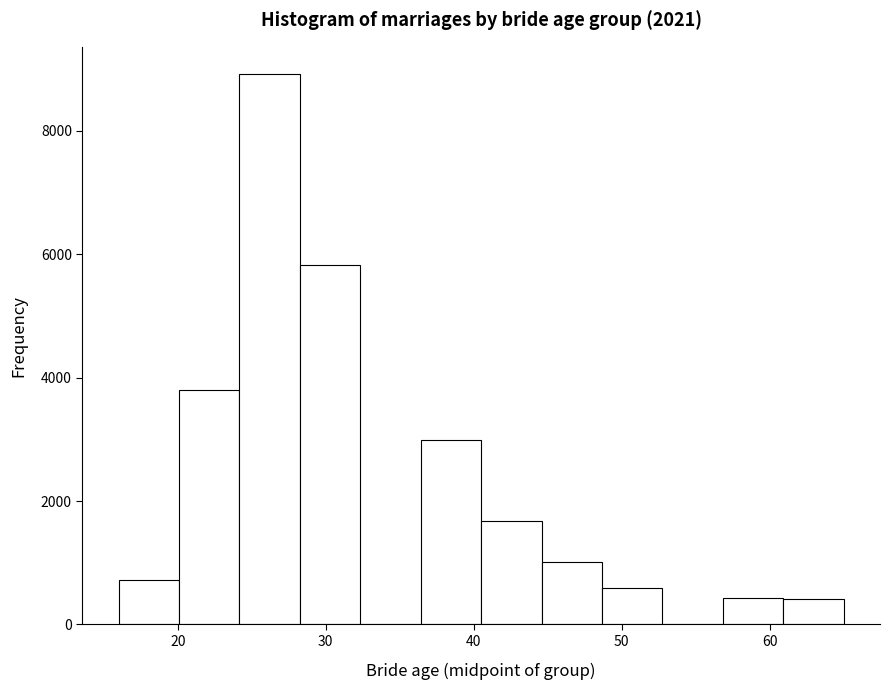

What is the height of the bar covering 16 to 20 on the x-axis? Neither the bar edges nor the heights are printed on the chart, so give them approximately, as read against the axes.

800